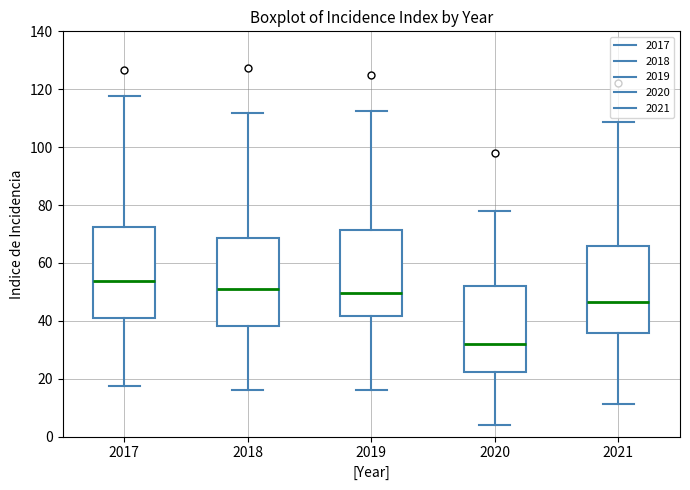

Reading left to right, transcribe this box plot: for each box, give where its median line is, the range the box spans, and where its two whiskers end, as read against the y-axis. The values are not printed on the chart, so give them approximately, as read against the axis.

2017: median 54, box 42 to 72, whiskers 18 to 118
2018: median 52, box 38 to 68, whiskers 16 to 112
2019: median 50, box 42 to 72, whiskers 16 to 112
2020: median 32, box 22 to 52, whiskers 4 to 78
2021: median 46, box 36 to 66, whiskers 12 to 108